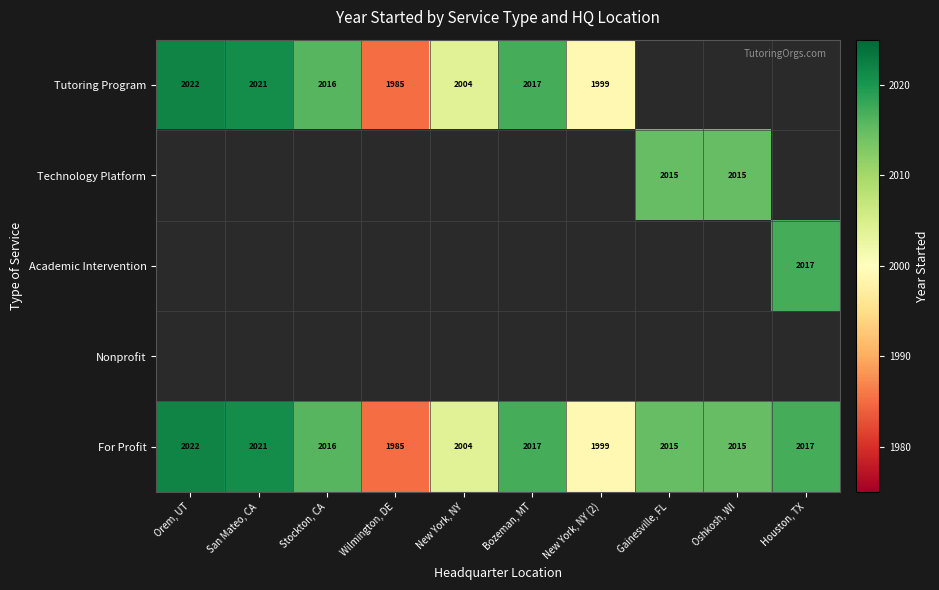

Is it true that Technology Platform equals 2015 at Gainesville, FL?

True